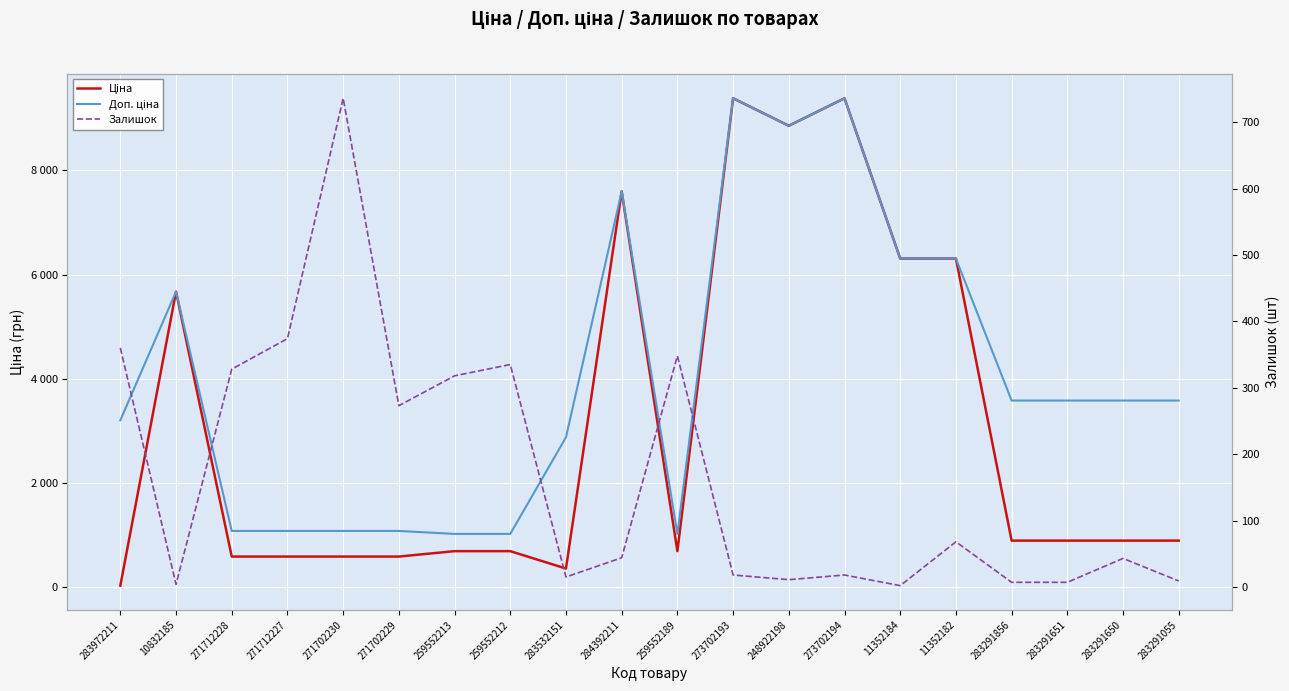

What is the highest value of the Доп. ціна series?

9384.0